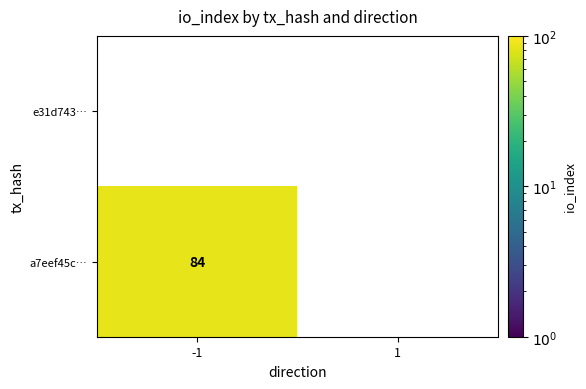

At which category is the sum across all series the highest?

-1